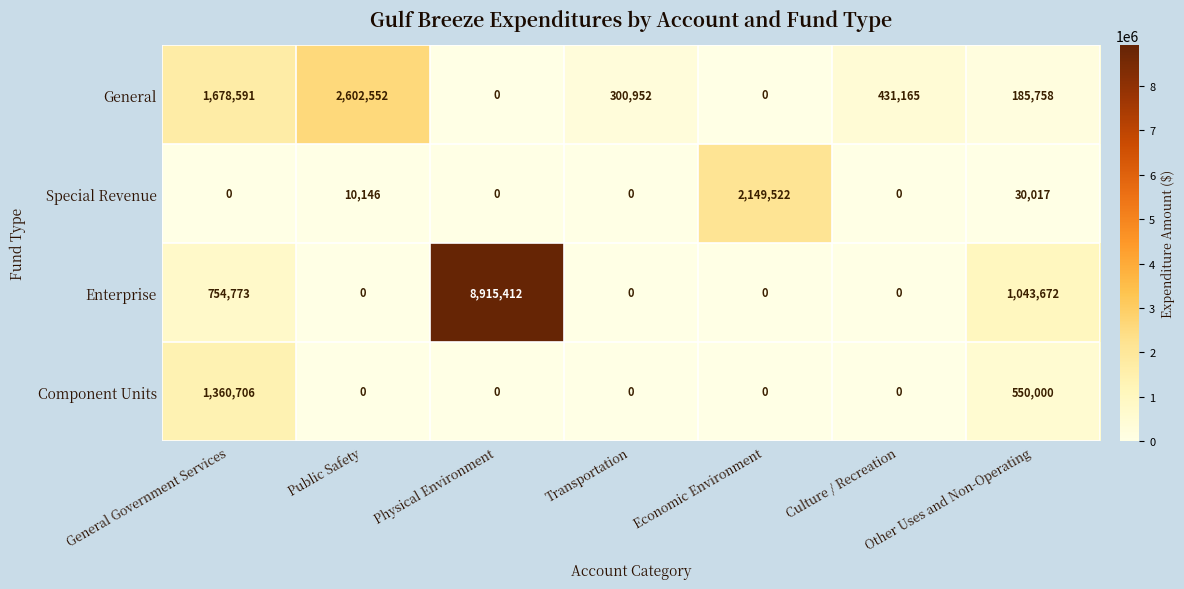

What is the difference between the Special Revenue values at Economic Environment and Transportation?

2149522